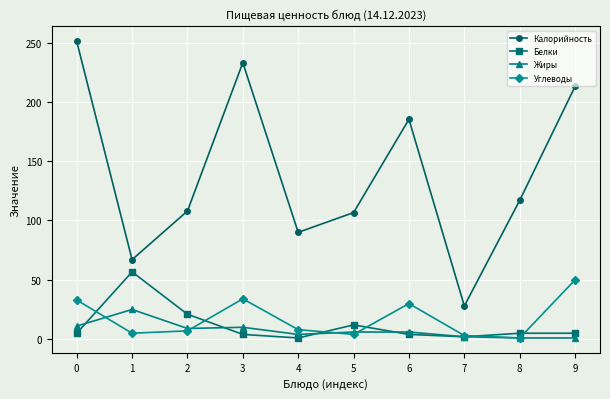

Which series has the largest total across all categories?

Калорийность